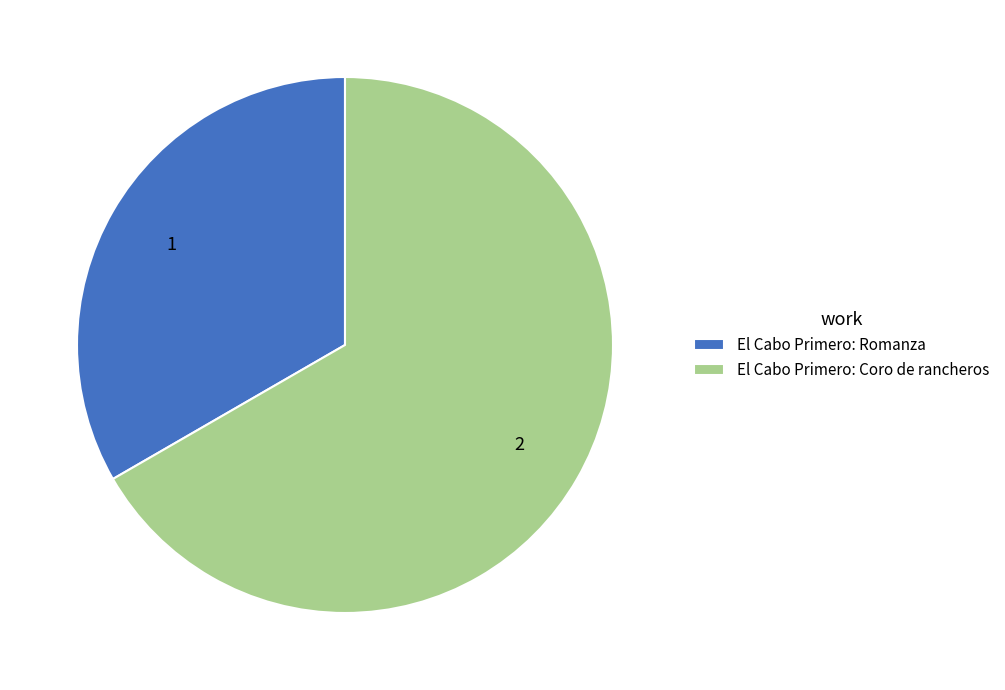

How many slices are in this pie chart?

2